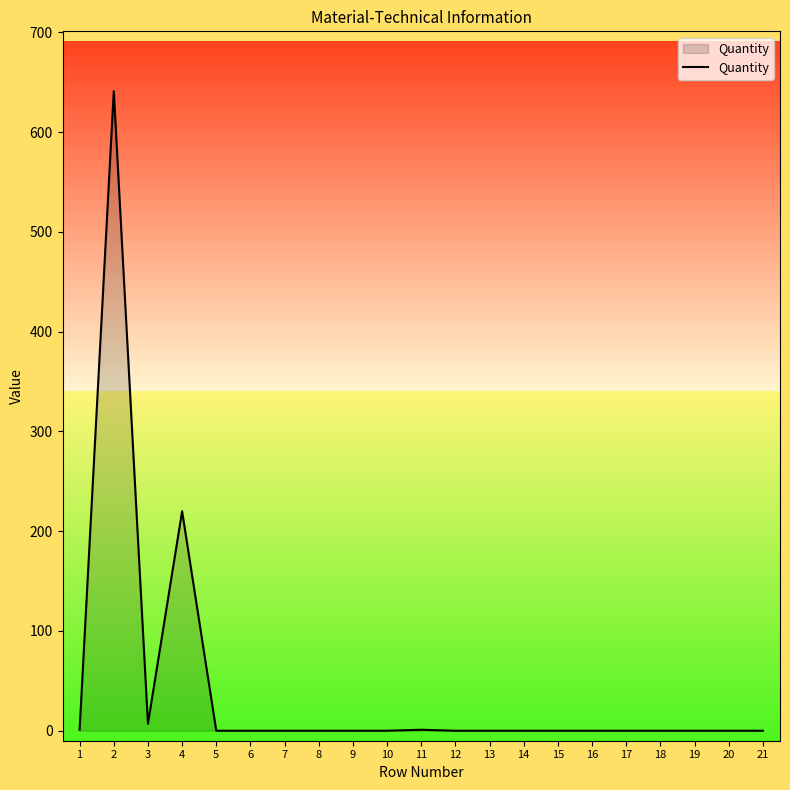

At which label is the value closest to 320?

4